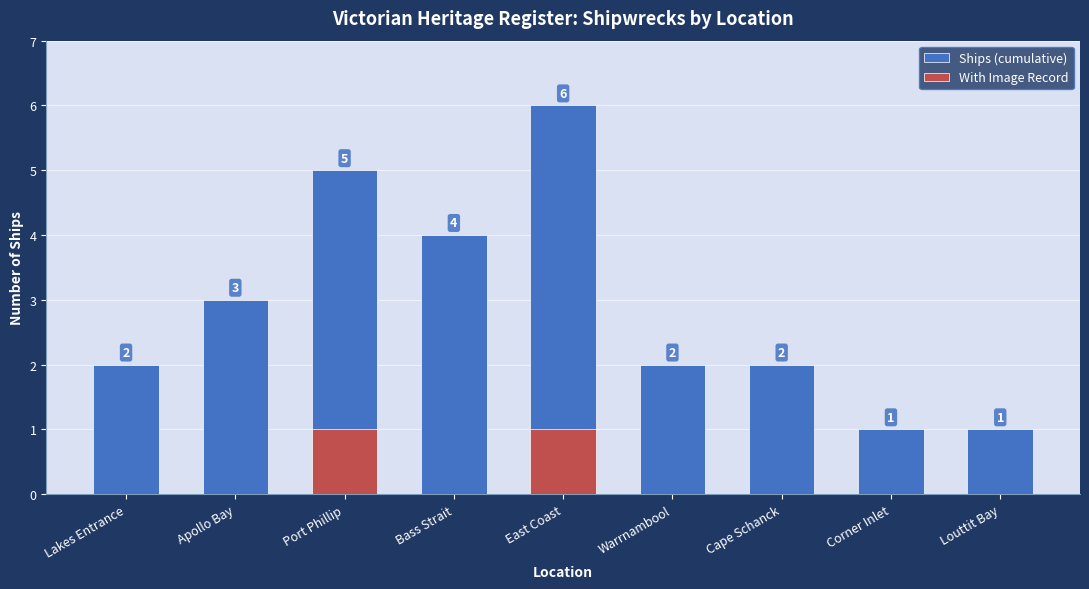

Rank the series by their average value, from lowest to highest.

With Image Record, Ships (cumulative)